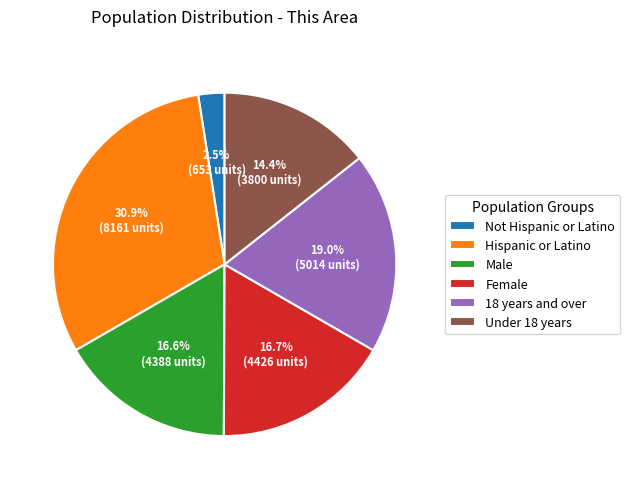

How much of the chart is everything except 18 years and over?

81.0%